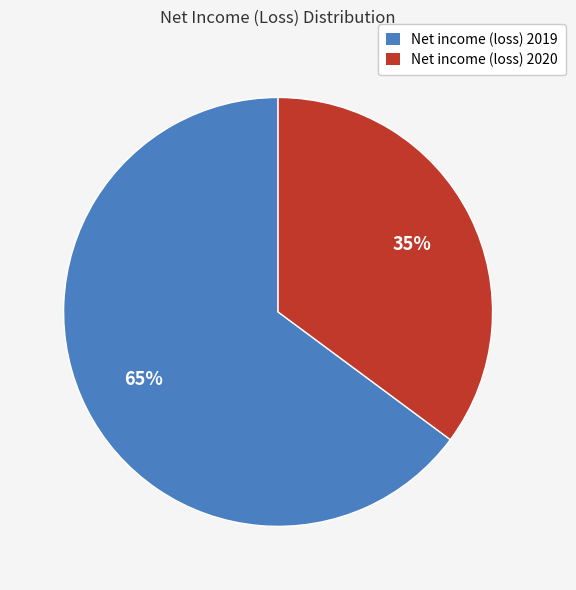

Is the sum of Net income (loss) 2019 and Net income (loss) 2020 greater than half?

Yes